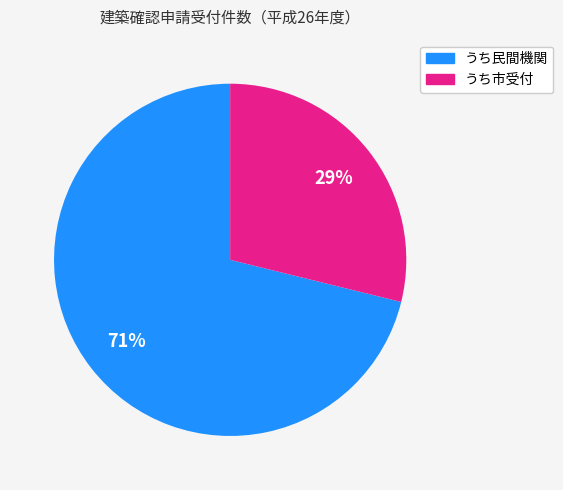

To the nearest percent, what is the average slice percentage?

50%